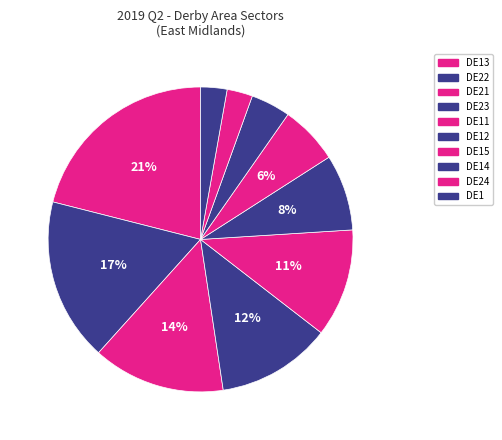

Which category has the biggest portion of the pie?

DE13 0